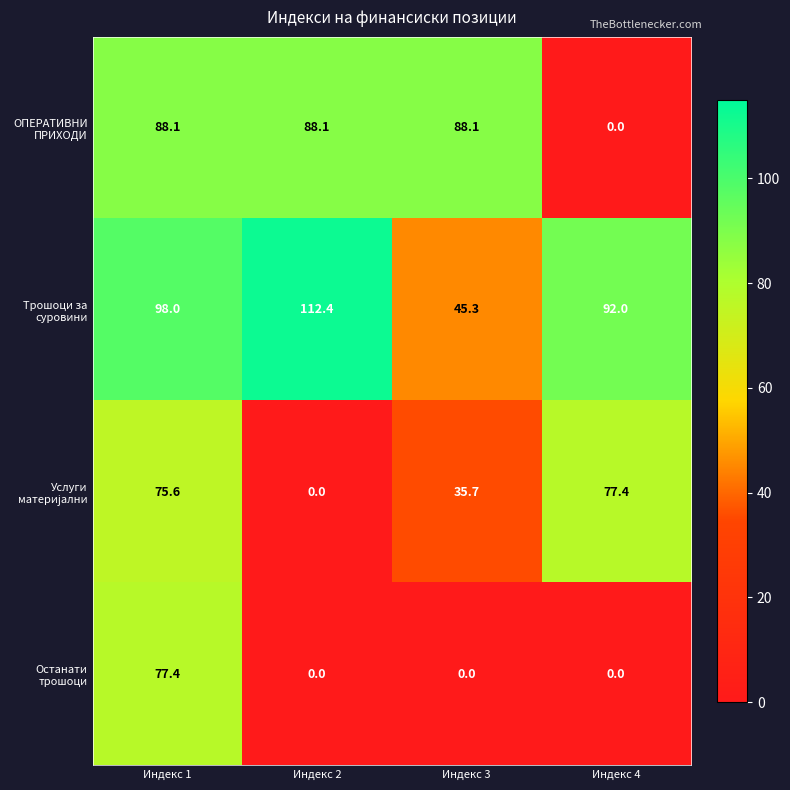

What is the difference between the second highest and minimum values in the ОПЕРАТИВНИ ПРИХОДИ series?

88.1